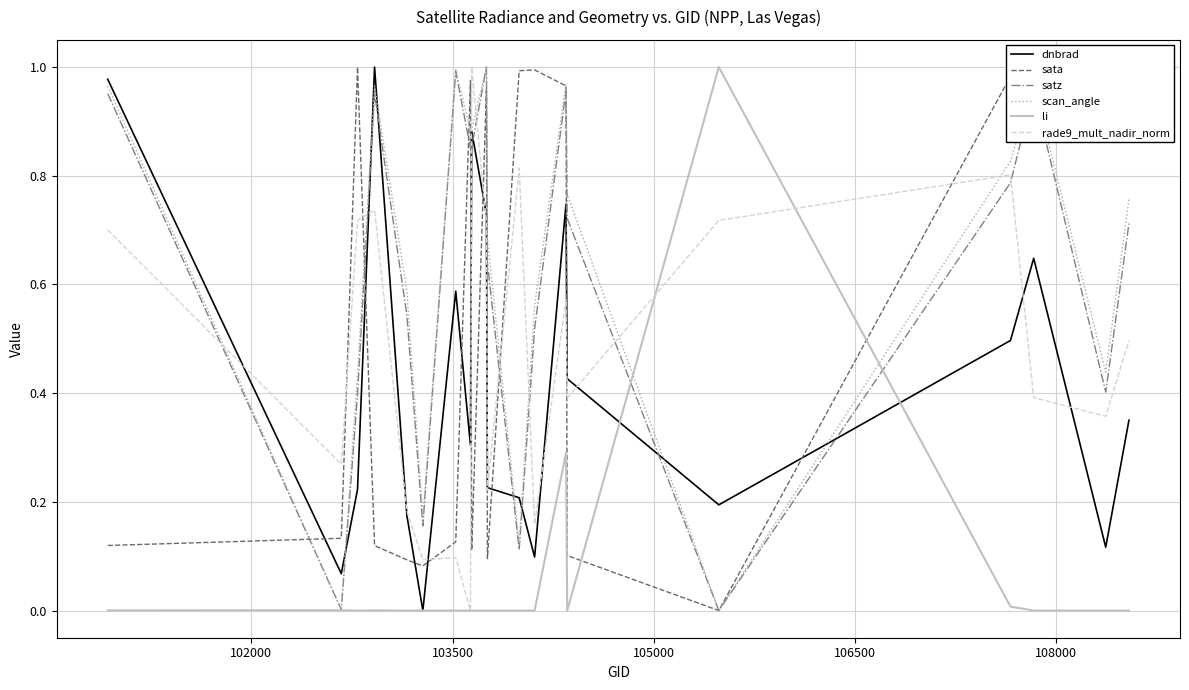

True or false: dnbrad and satz cross at least once.

True